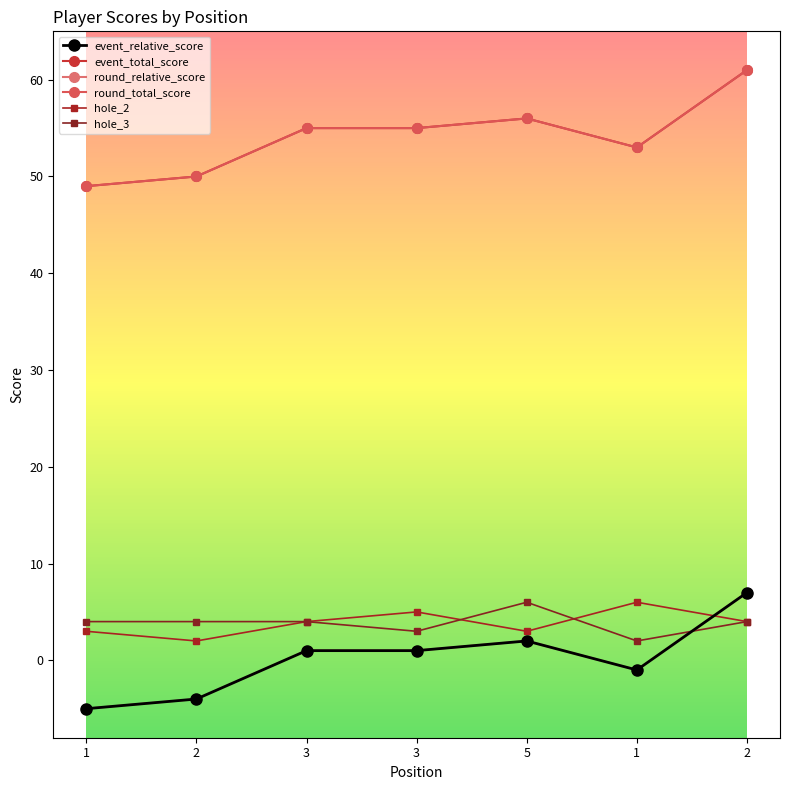

Does the chart have visible grid lines?

No